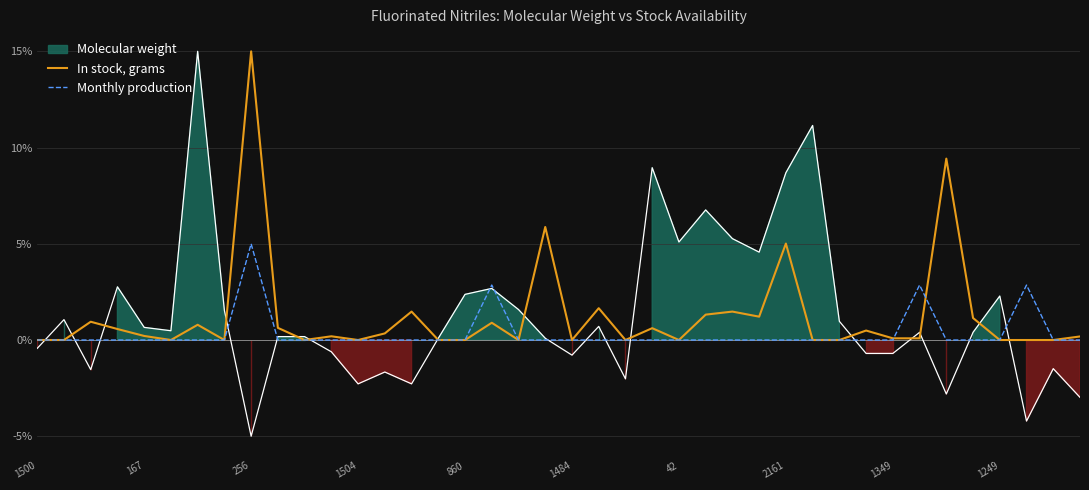

What is the maximum value for Monthly production?

5.0